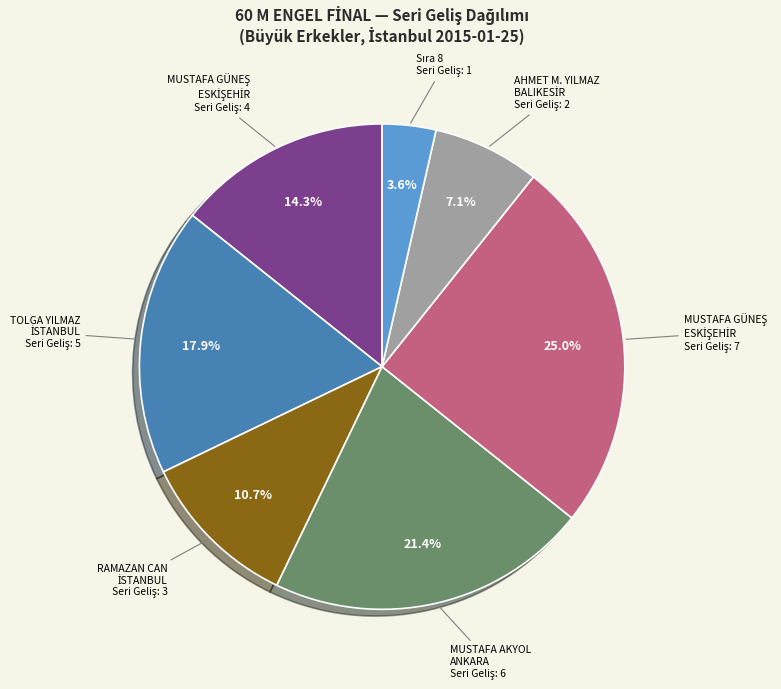

Does any single category account for the majority?

No